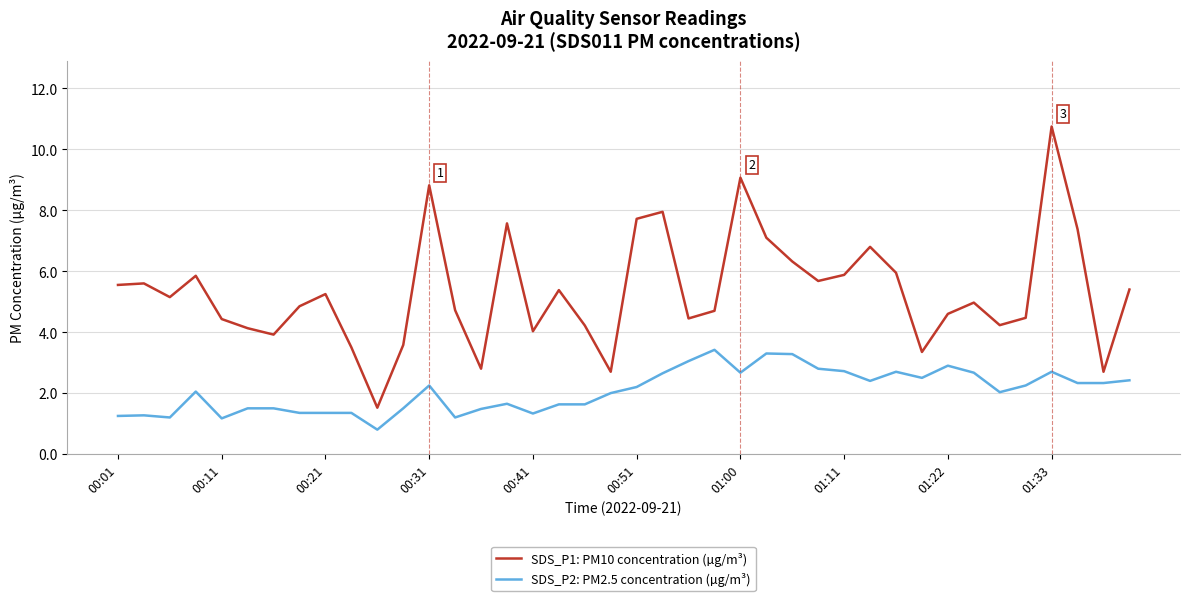

Rank the series by their average value, from lowest to highest.

SDS_P2: PM2.5 concentration (µg/m³), SDS_P1: PM10 concentration (µg/m³)